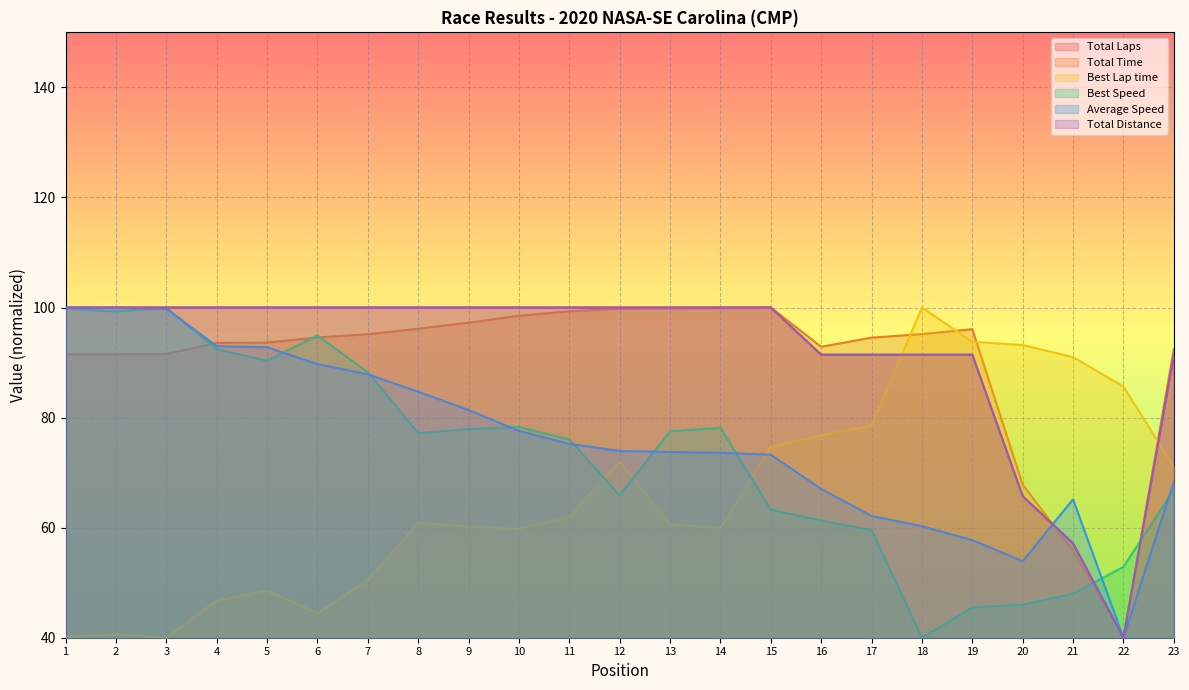

The value of Best Lap time at 13 is 93.6. True or false?

False